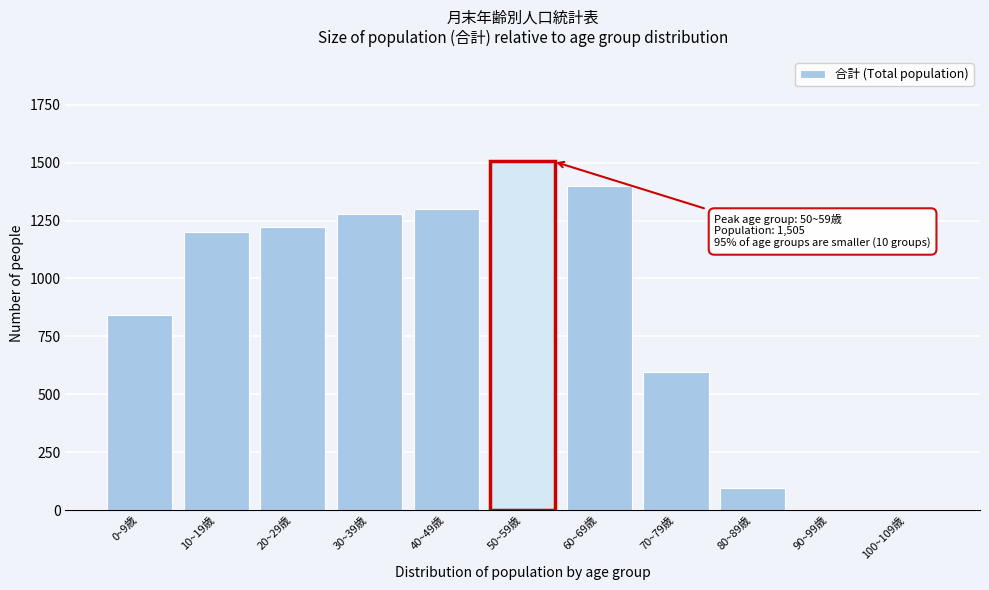

The value at 10~19歳 is 2115. True or false?

False